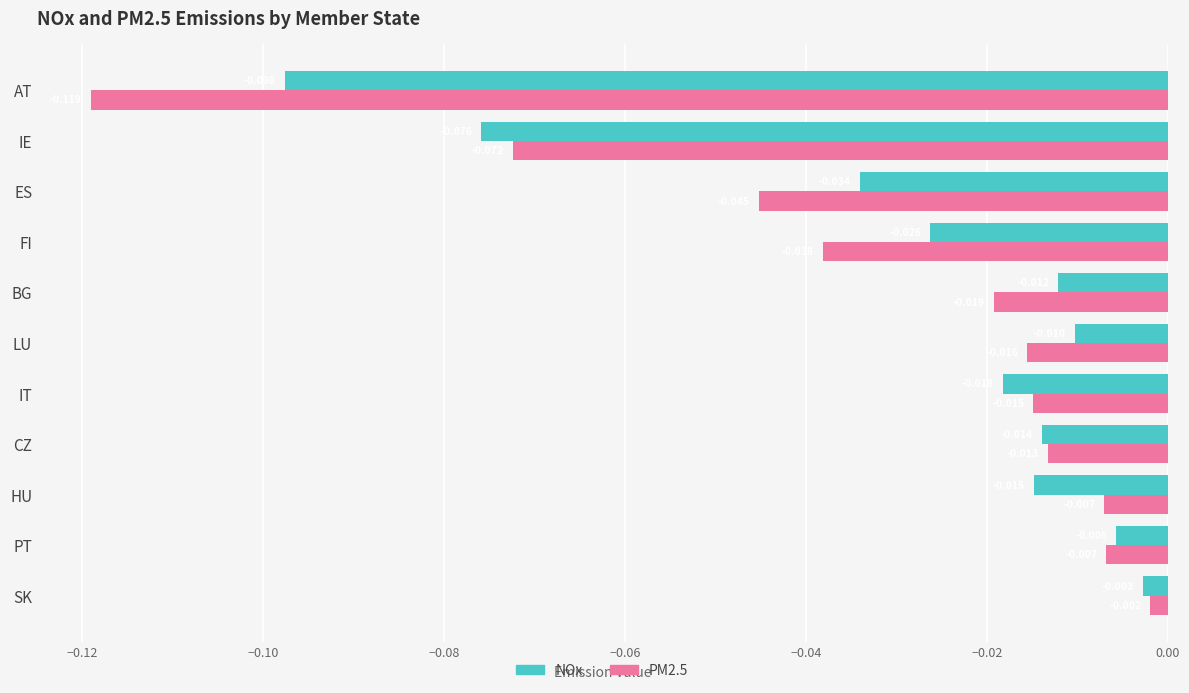

At which label is PM2.5 closest to 0?

SK